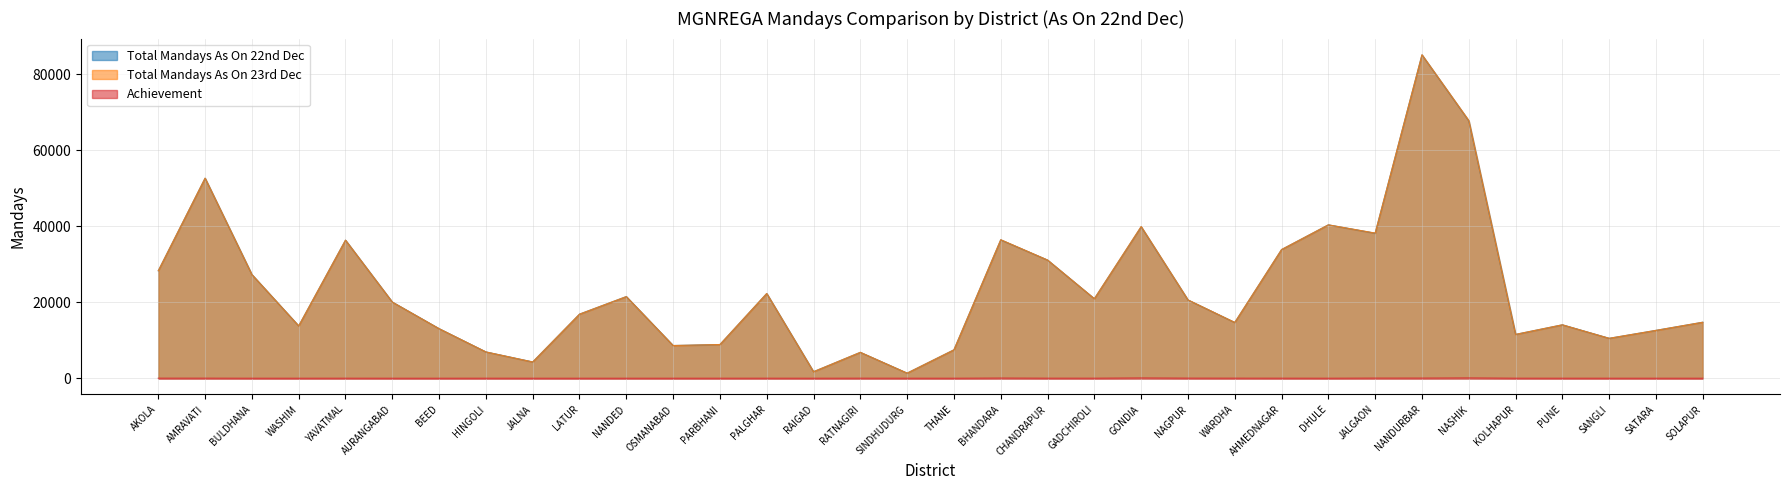

Which series has the largest total across all categories?

Total Mandays As On 23rd Dec